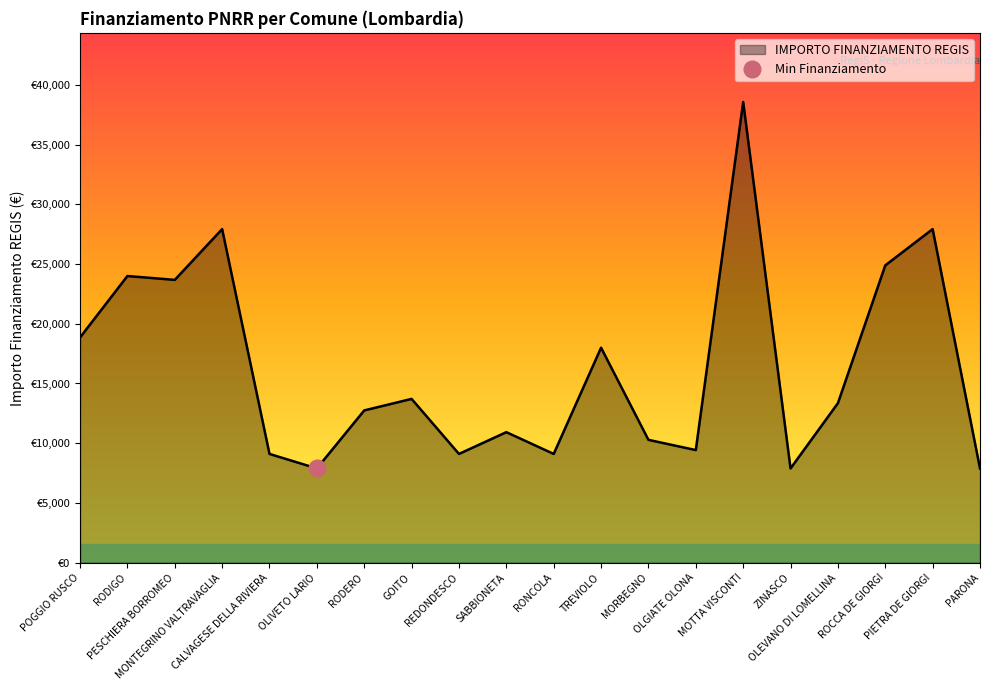

Between OLEVANO DI LOMELLINA and PIETRA DE GIORGI, which is larger?

PIETRA DE GIORGI